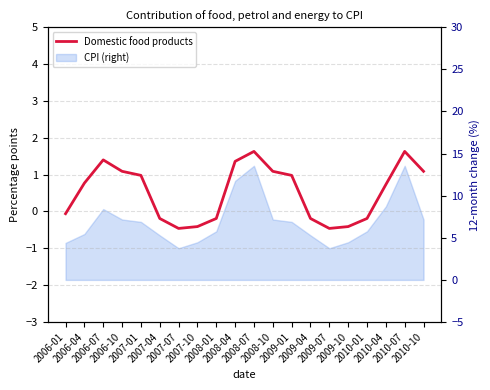

List the labels in order of value, smallest first.

2007-07, 2009-07, 2007-10, 2009-10, 2007-04, 2008-01, 2009-04, 2010-01, 2006-01, 2010-04, 2006-04, 2007-01, 2009-01, 2006-10, 2008-10, 2010-10, 2008-04, 2006-07, 2008-07, 2010-07